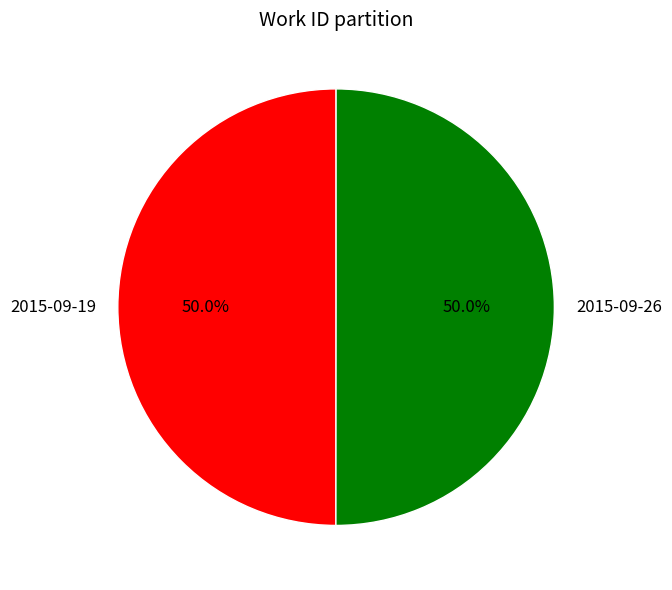

What percentage is the 2015-09-26 slice, to the nearest percent?

50%